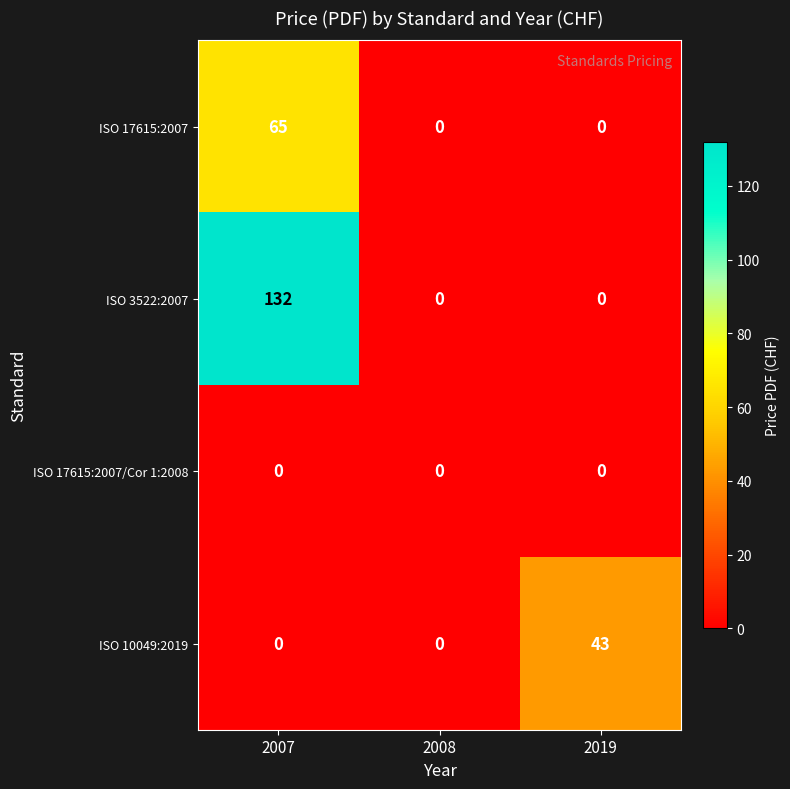

Reading left to right, extract all data points from this chart.

ISO 17615:2007: 65	0	0
ISO 3522:2007: 132	0	0
ISO 17615:2007/Cor 1:2008: 0	0	0
ISO 10049:2019: 0	0	43